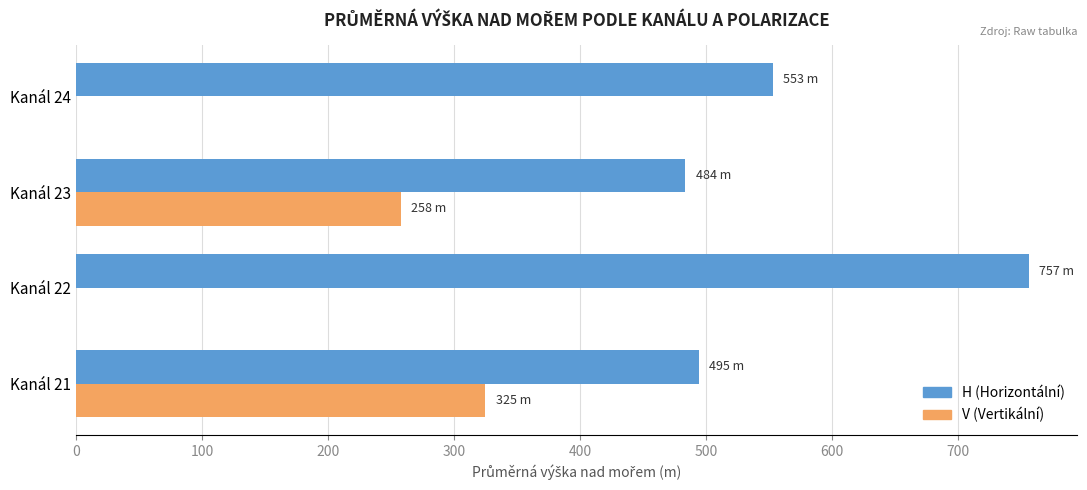

The value of V (Vertikální) at Kanál 23 is 419.9. True or false?

False